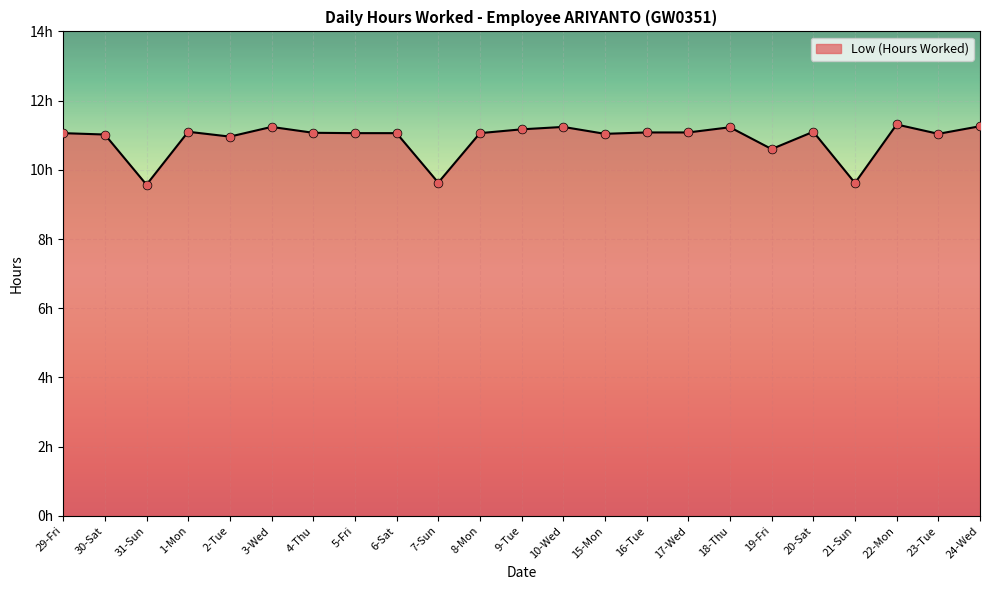

Which has a higher value, 17-Wed or 10-Wed?

10-Wed